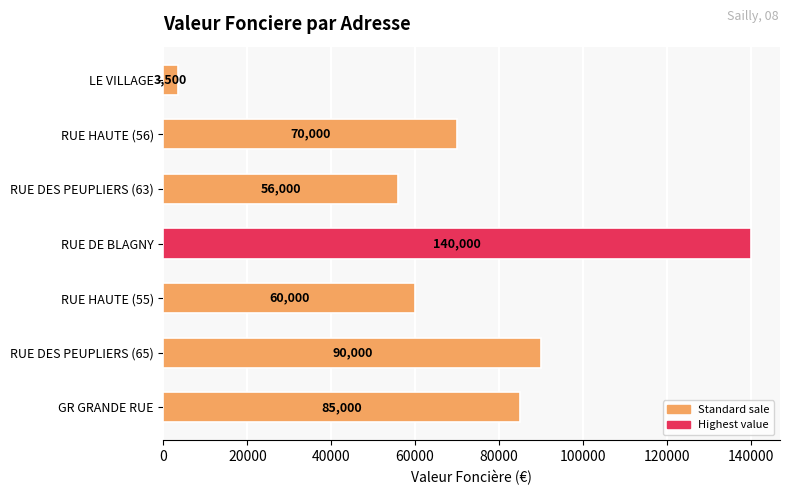

The chart shows a value of 140000 at RUE DE BLAGNY. True or false?

True